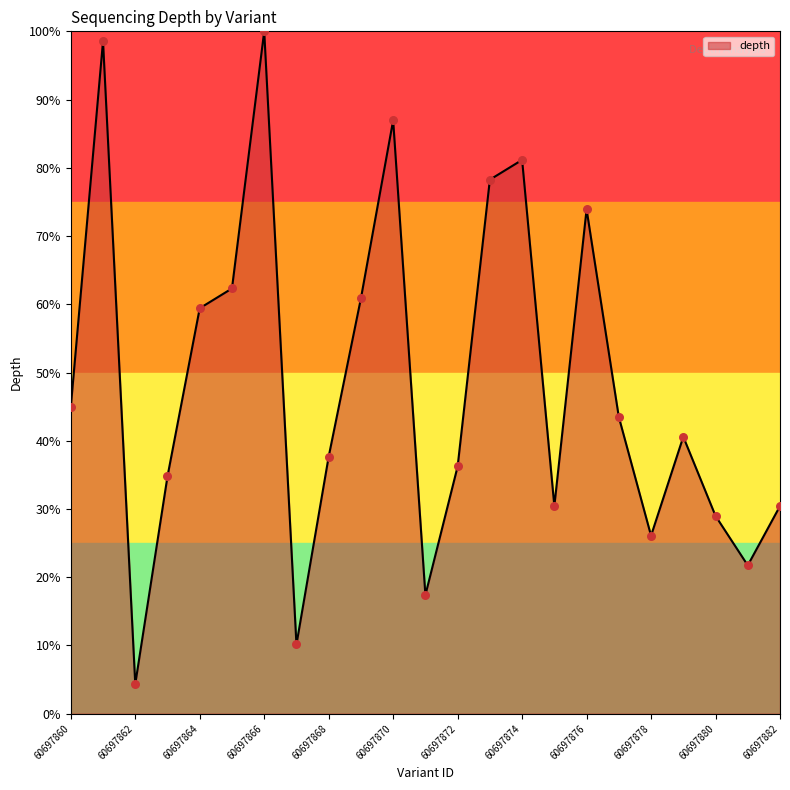

What is the smallest value displayed?

4.3